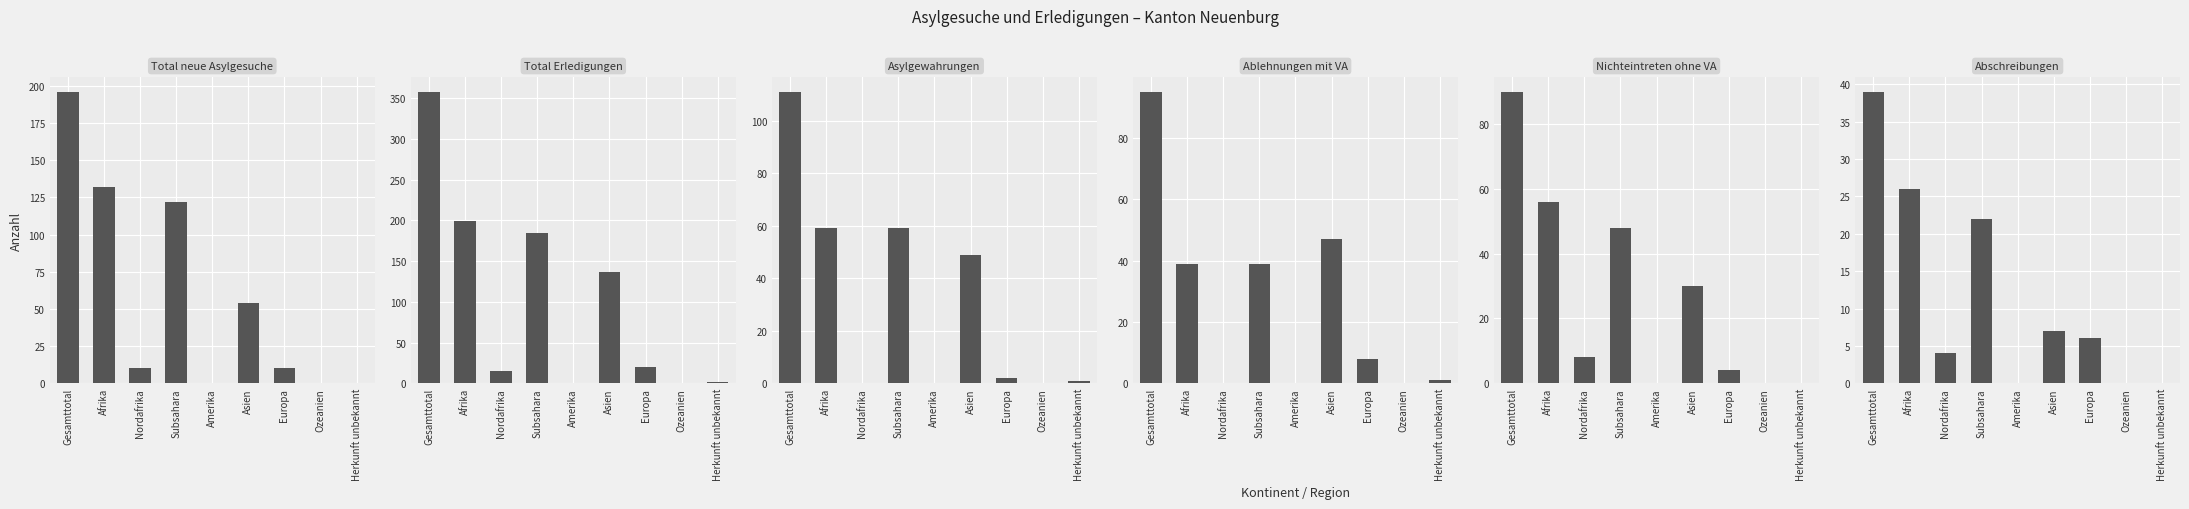

How many bars are there in each group?

6